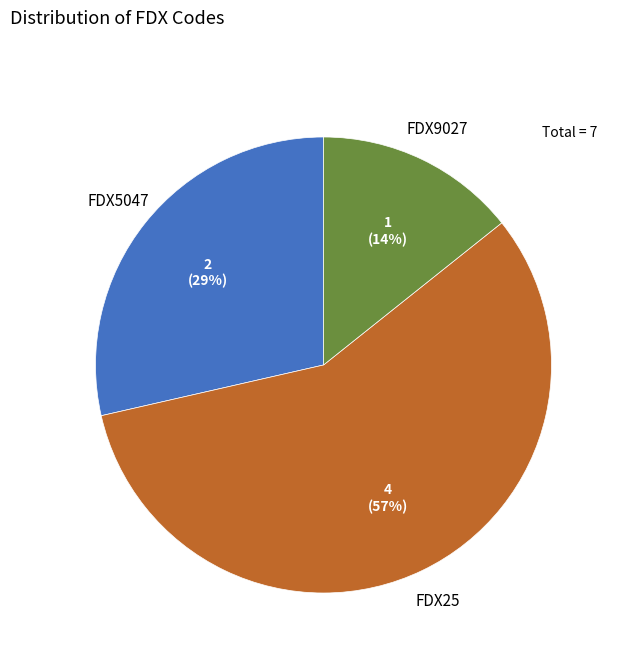

To the nearest percent, what portion does FDX5047 represent?

29%